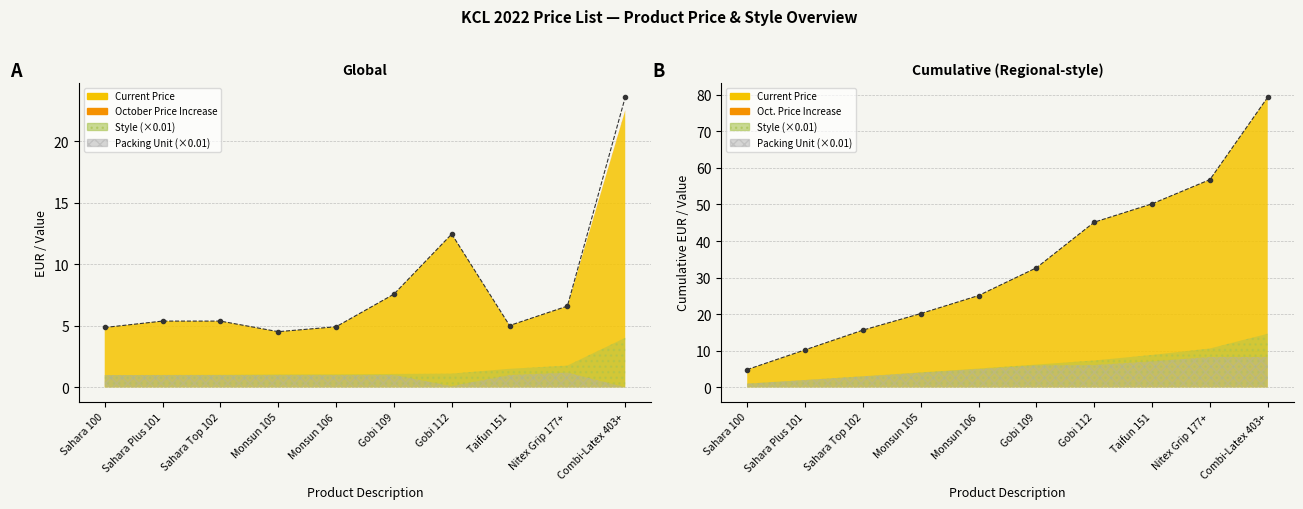

Is the value of October Price (line) at Gobi 109 greater than the value of Oct. Price cumul. (line) at Gobi 109?

No